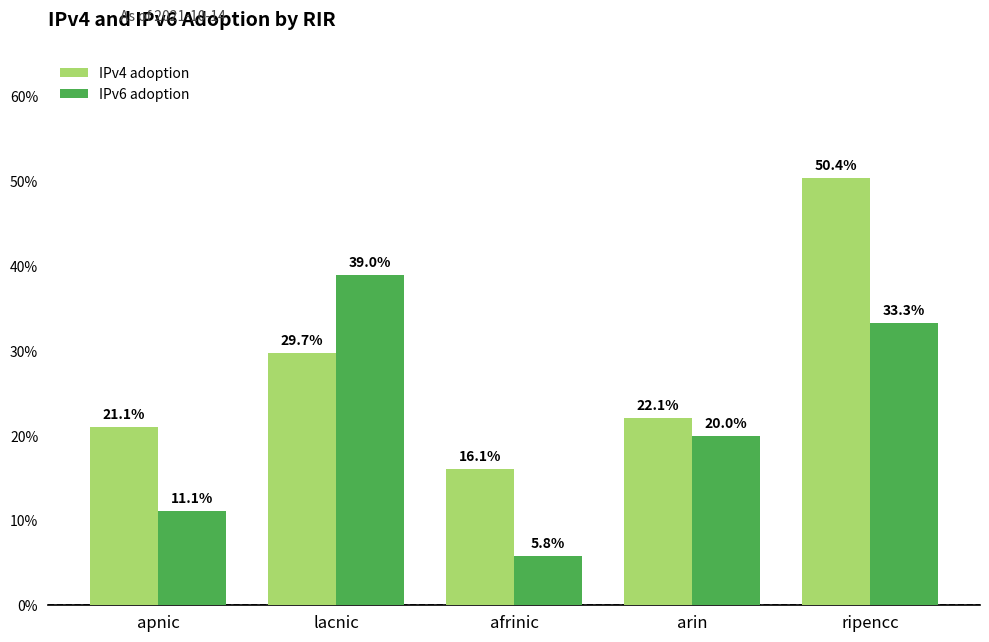

Rank the series by their maximum value, from highest to lowest.

IPv4 adoption, IPv6 adoption